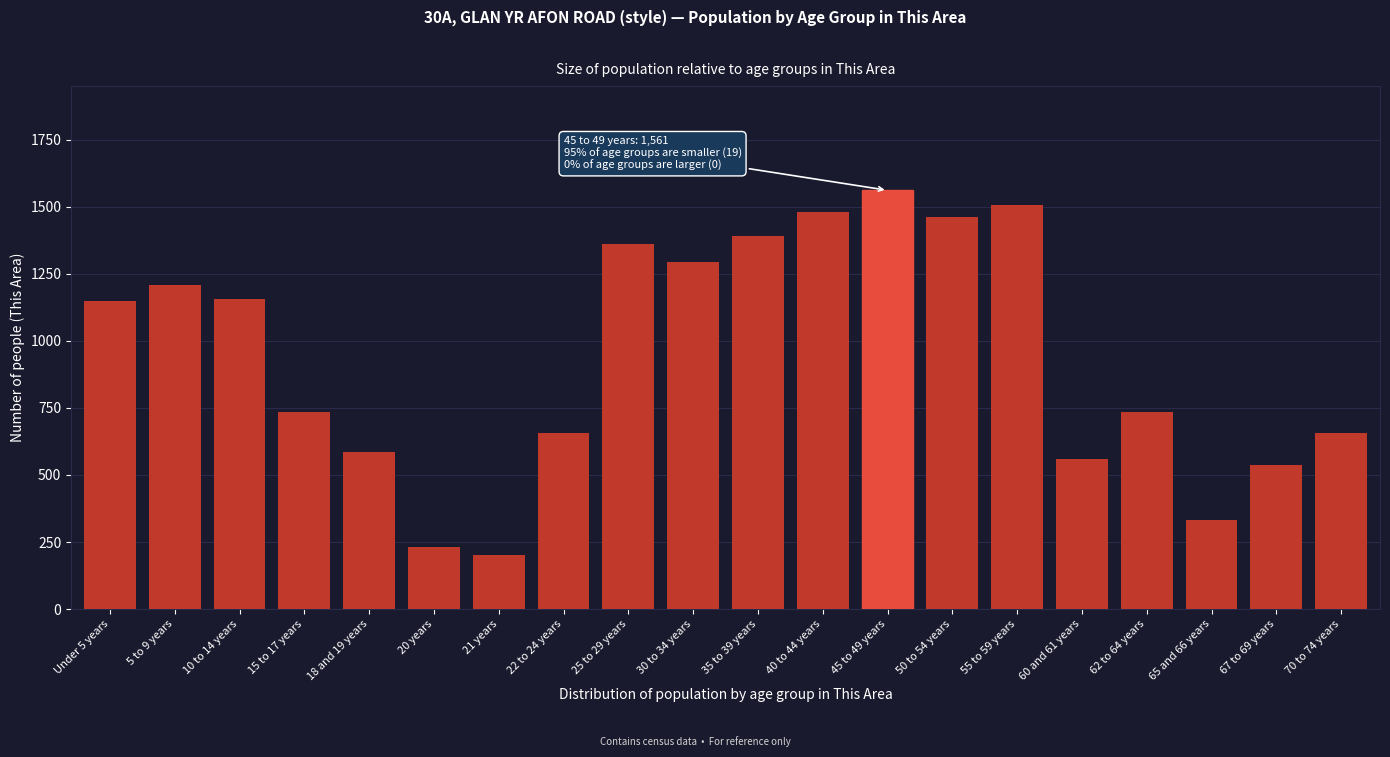

True or false: the data shows 2048 at 45 to 49 years.

False